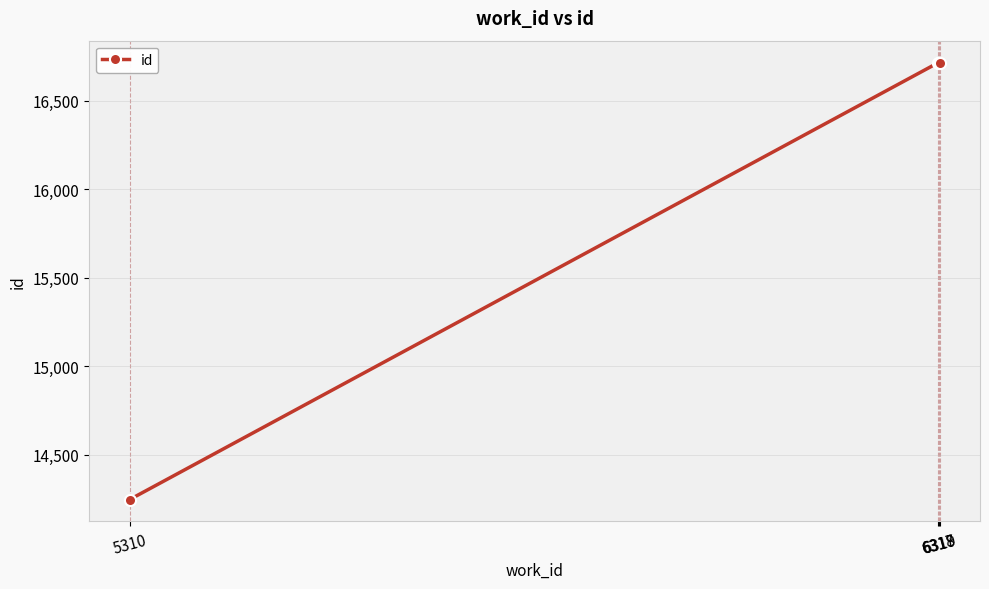

Between 5310 and 6318, which is larger?

6318